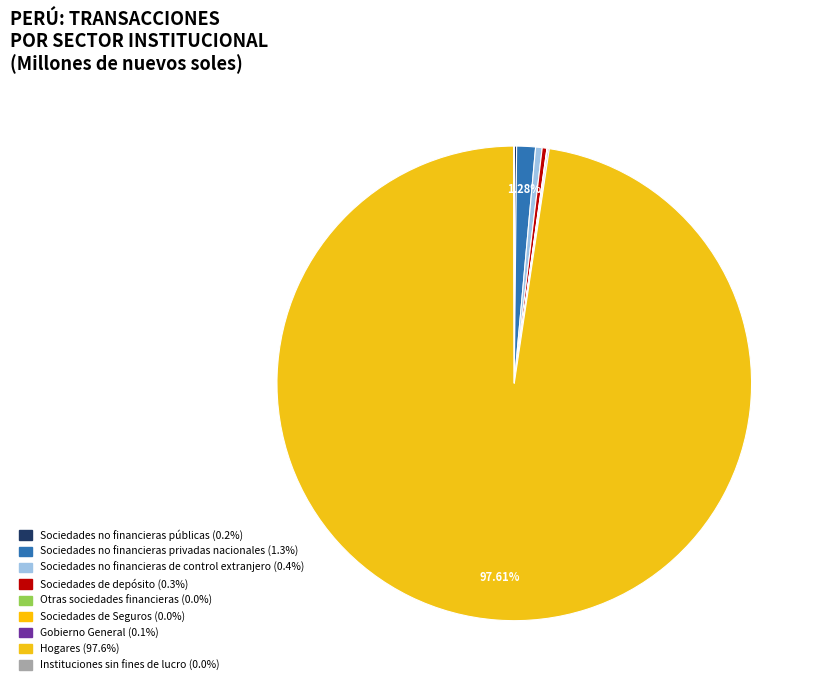

Which category has the smallest portion of the pie?

Otras sociedades financieras